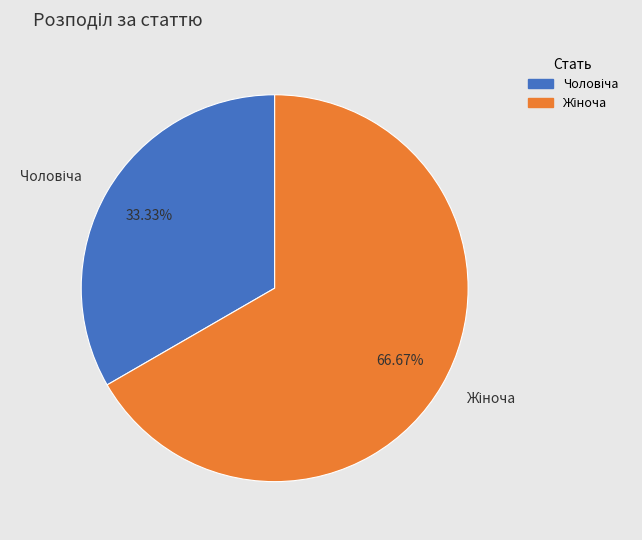

How many slices are in this pie chart?

2